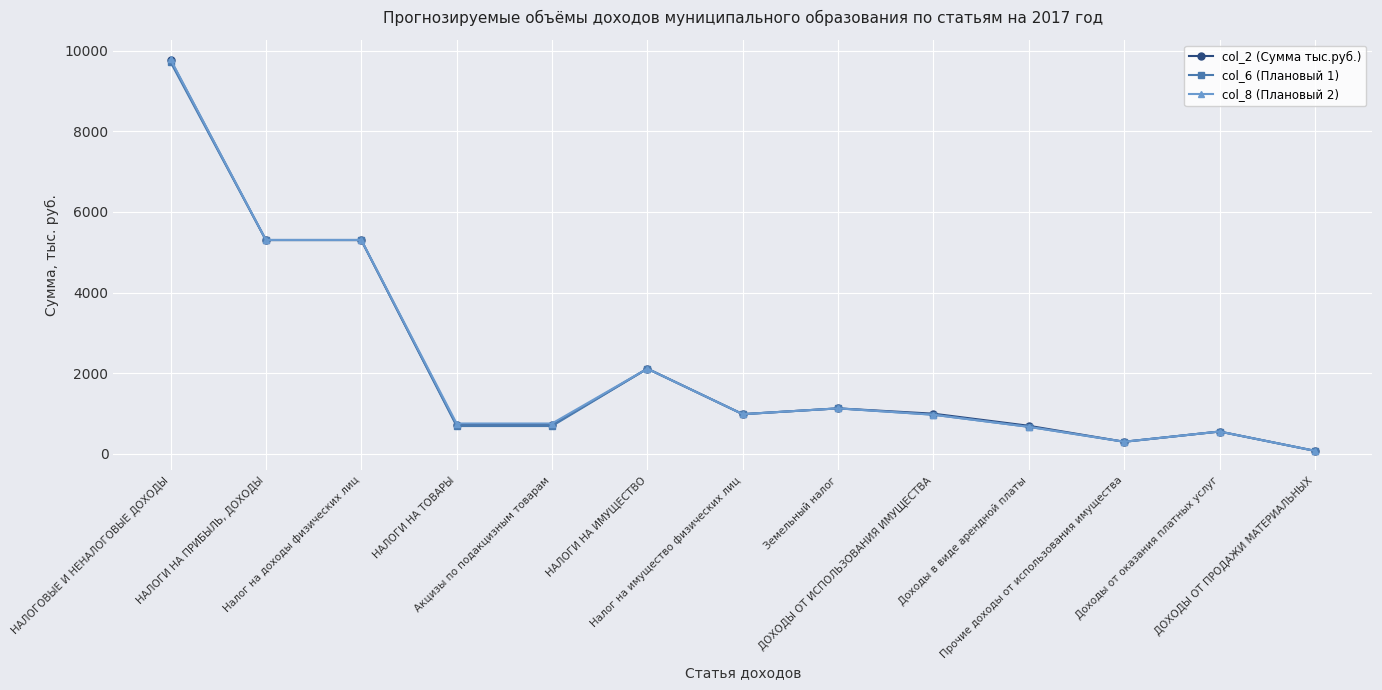

What is the spread (max minus min) of values at ДОХОДЫ ОТ ИСПОЛЬЗОВАНИЯ ИМУЩЕСТВА?

25.6